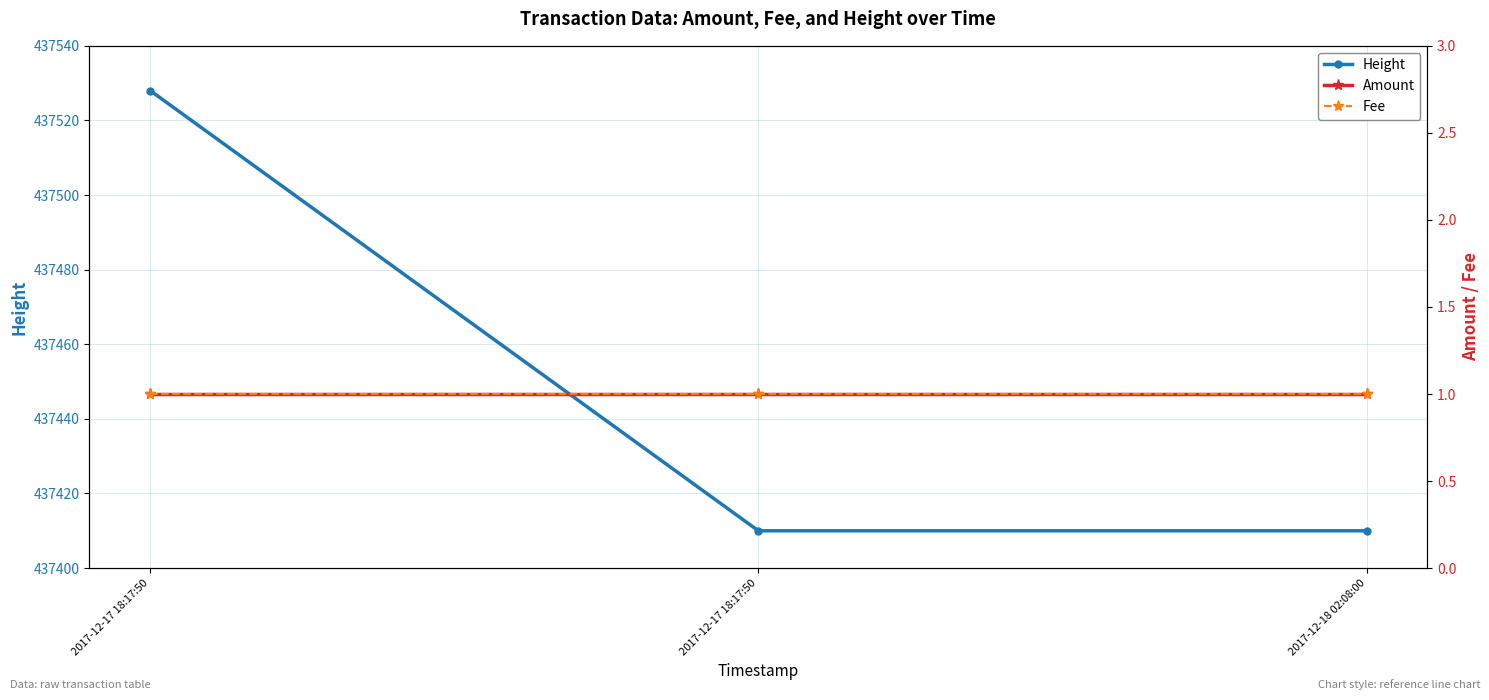

What is the minimum value shown in the chart?

1